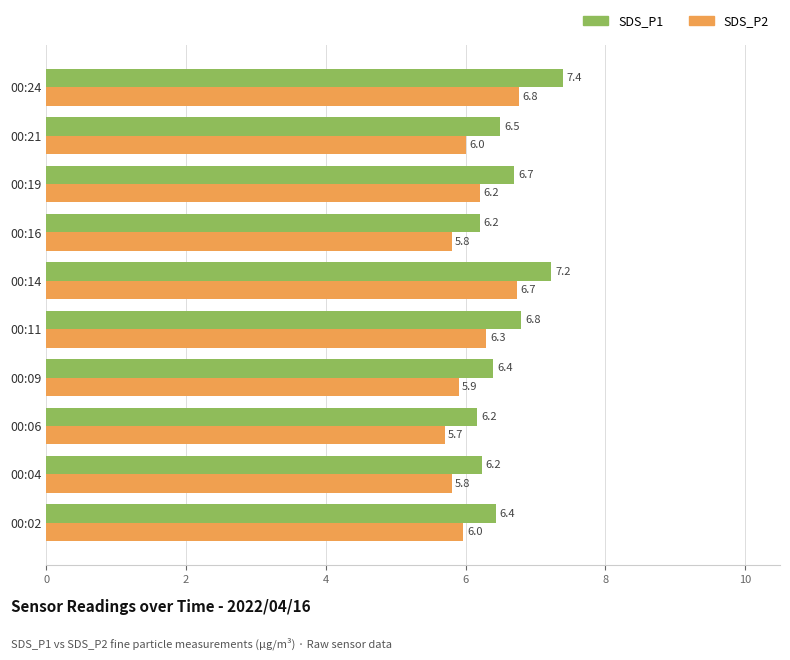

At how many categories does at least one series exceed 6?

10